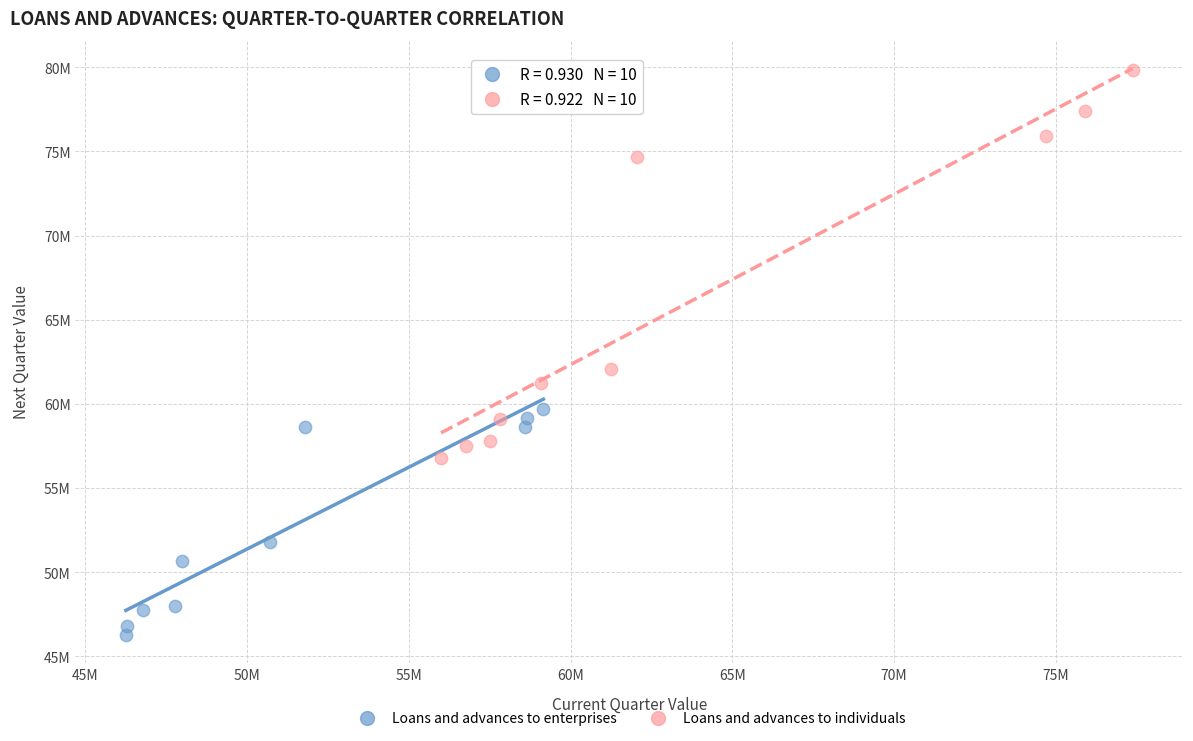

Which series contains the lowest Y value?

Loans and advances to enterprises